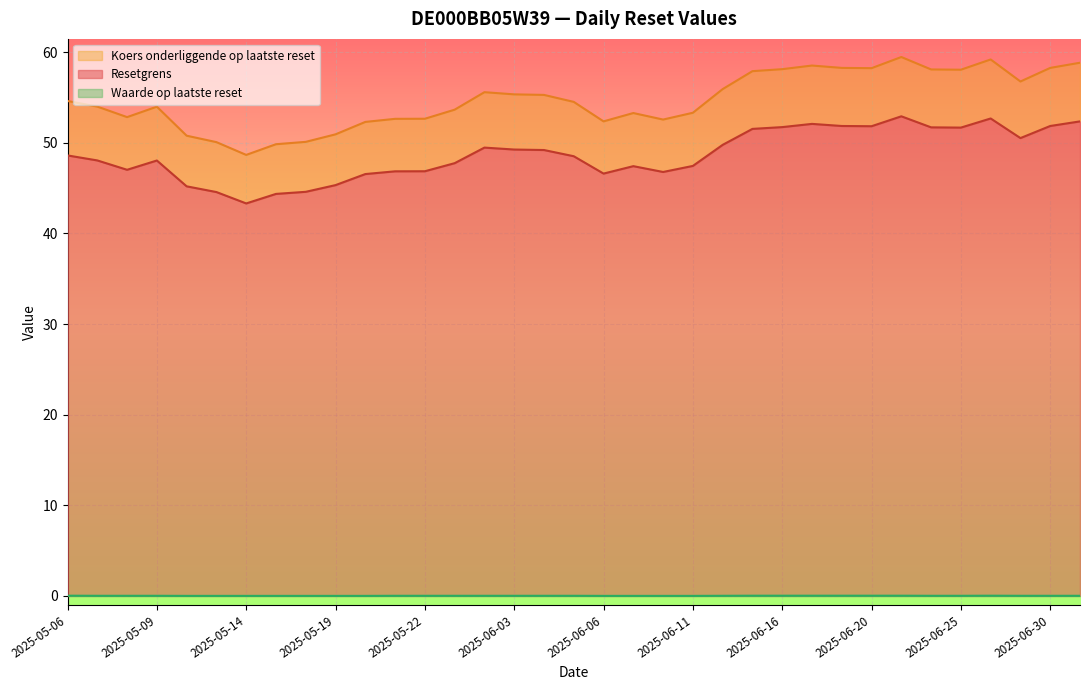

True or false: Waarde op laatste reset has more than 0 interior local peaks.

True